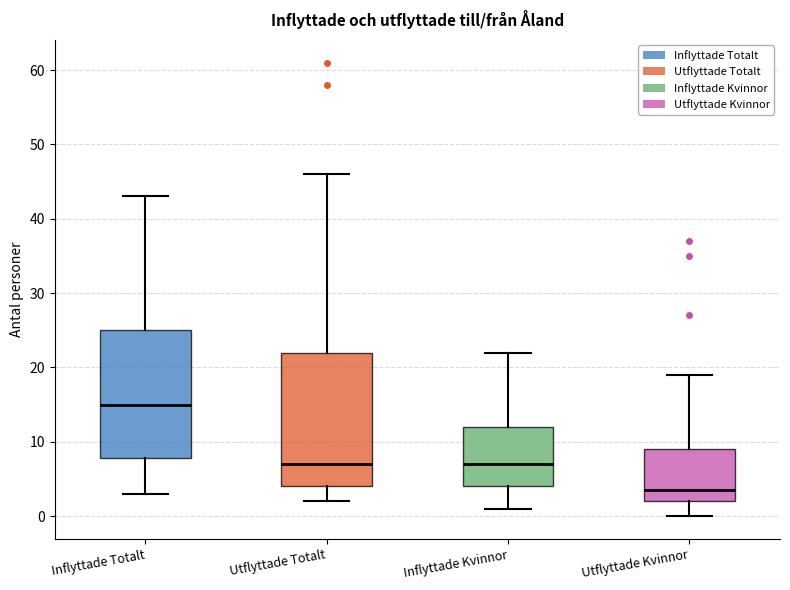

Where does the upper whisker of the box for Utflyttade Kvinnor end on the y-axis? The values are not printed on the chart, so give them approximately, as read against the axis.

19